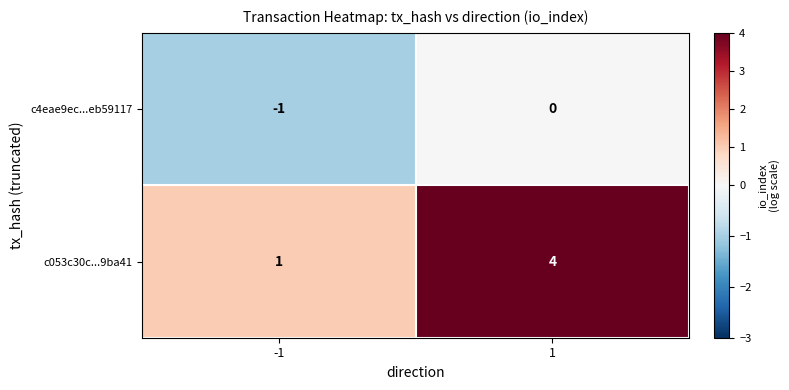

The value of c053c30c...9ba41 at 1 is 4. True or false?

True